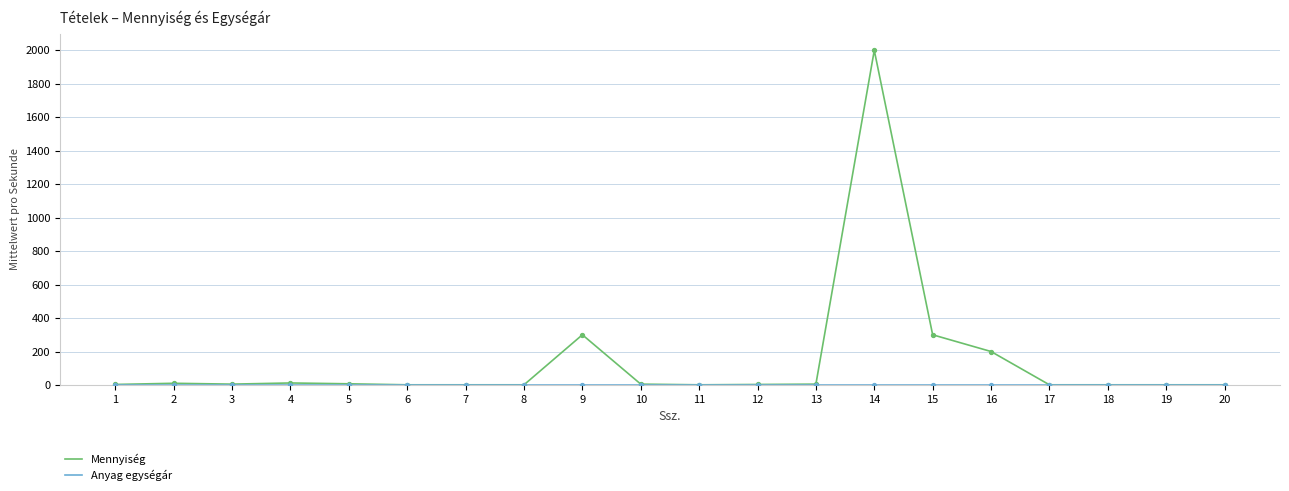

At how many categories does at least one series exceed 926?

1